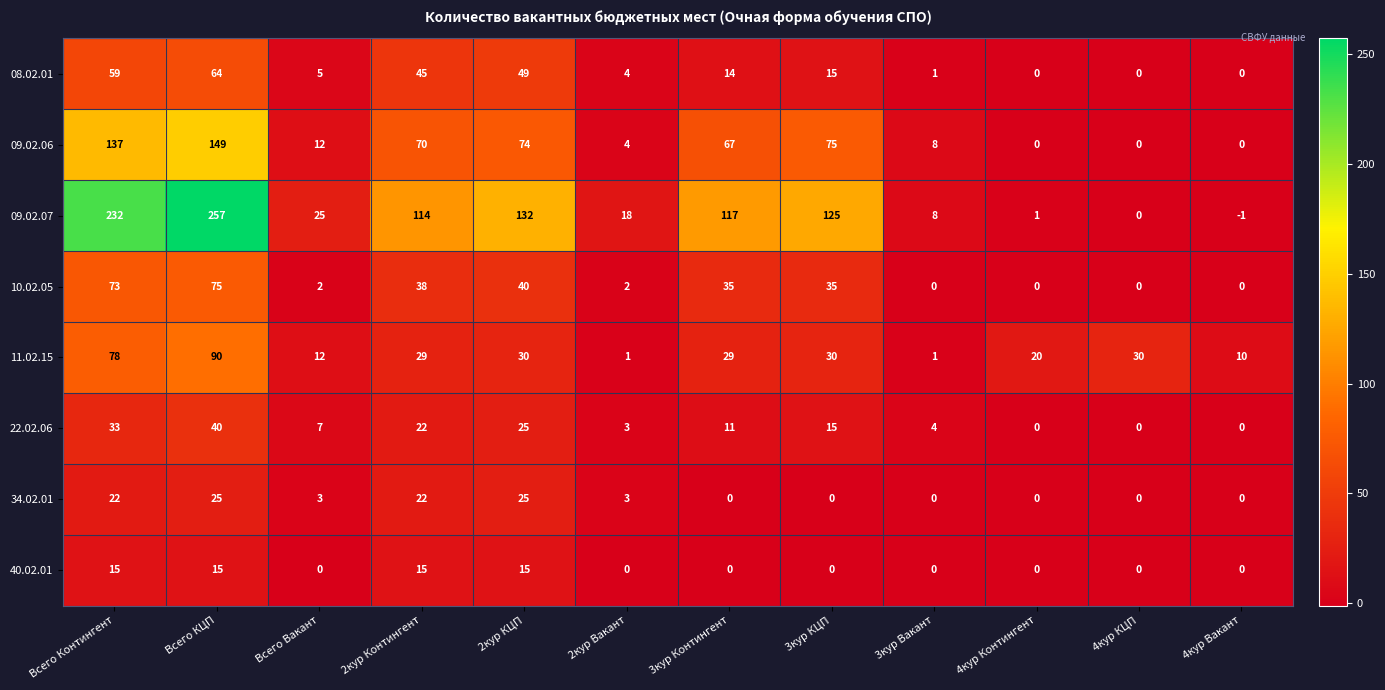

At which category is the sum across all series the highest?

Всего КЦП